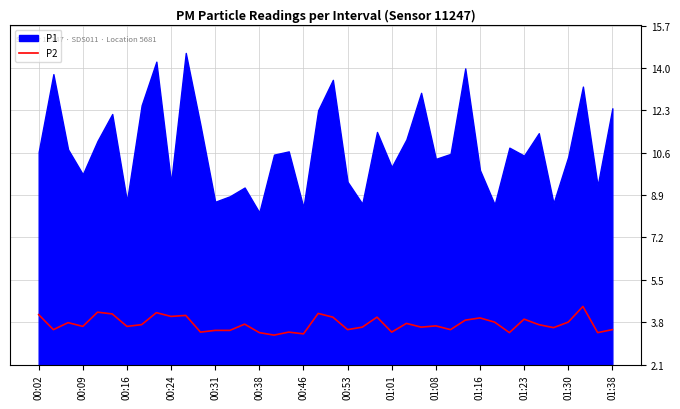

What is the highest value of the P2 series?

4.4